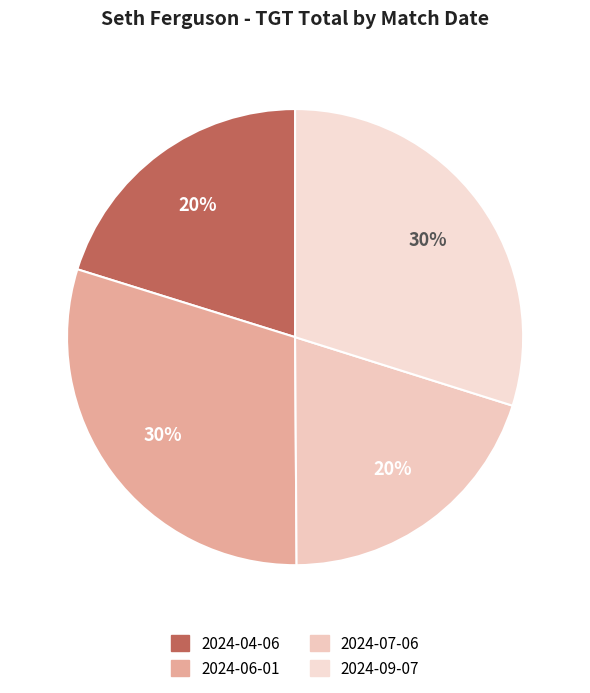

To the nearest percent, what portion does 2024-09-07 represent?

30%